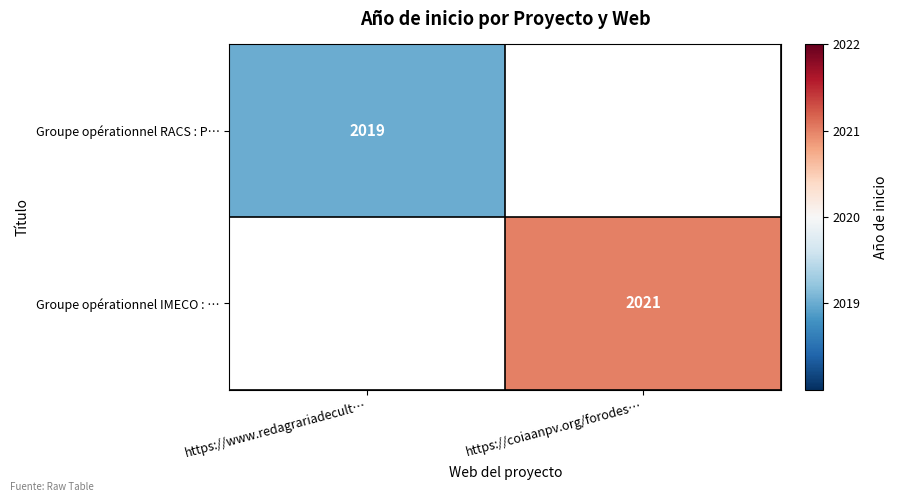

Is it true that Groupe opérationnel RACS : P… equals 2019 at https://www.redagrariadecult…?

True